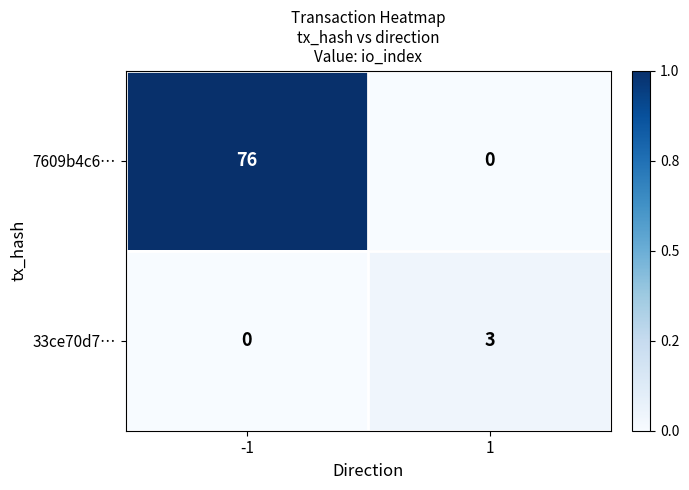

What is the greatest value displayed?

76